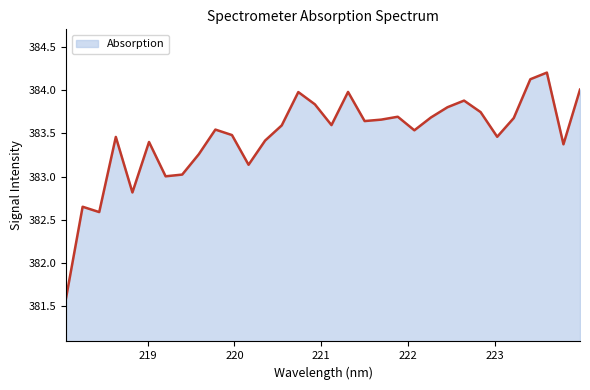

What is the greatest value displayed?

384.2